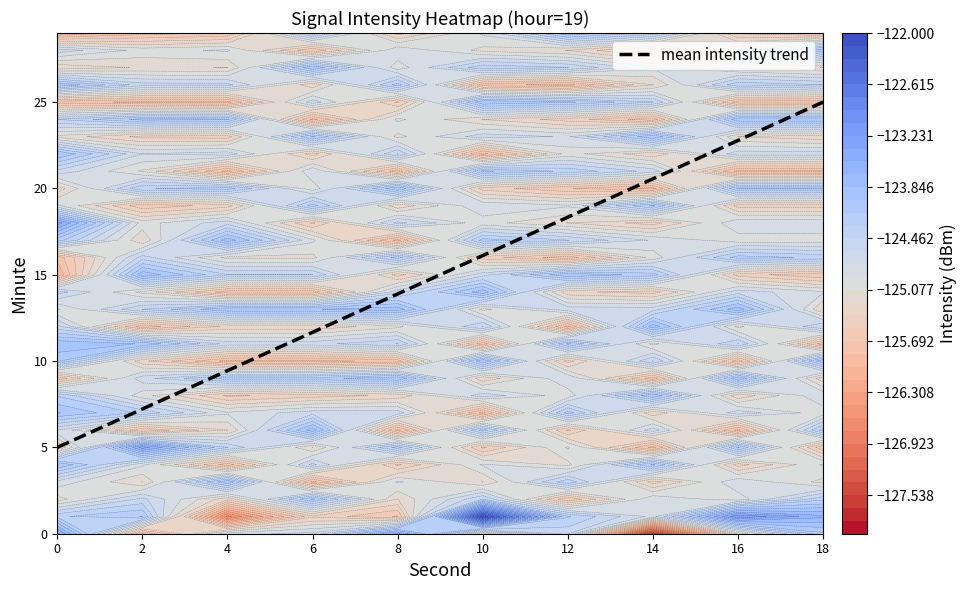

Reading right to left, list all the values displayed in this chart.

18=25.0	16=22.8	14=20.6	12=18.3	10=16.1	8=13.9	6=11.7	4=9.4	2=7.2	0=5.0